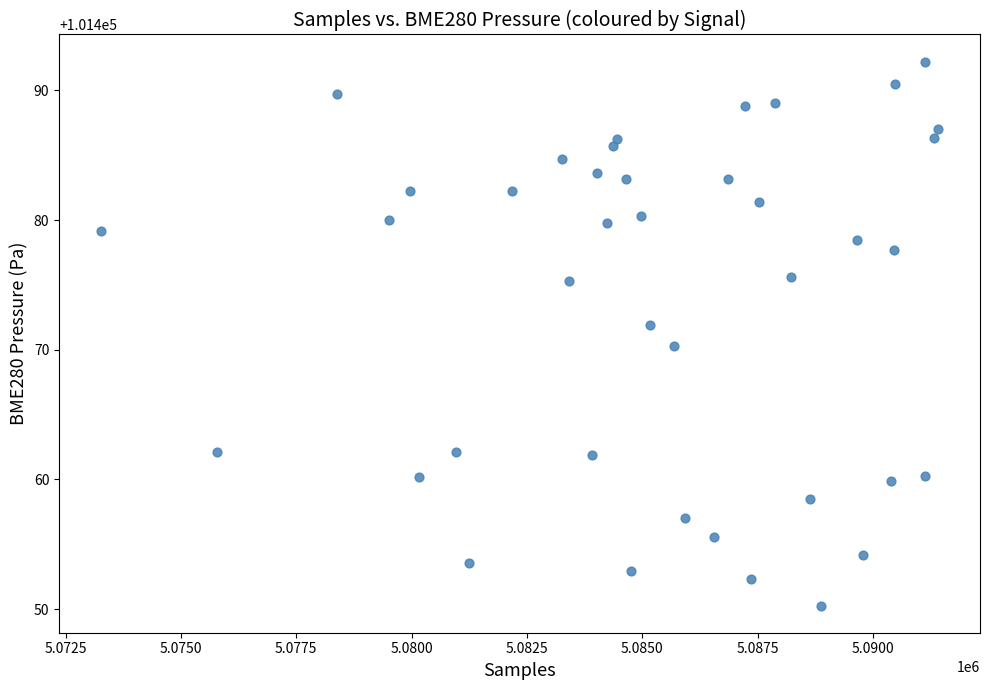

What is the range of Y values (max minus min)?

41.9